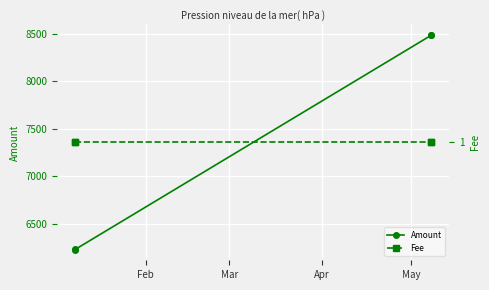

What are all the series names shown in the legend?

Amount, Fee